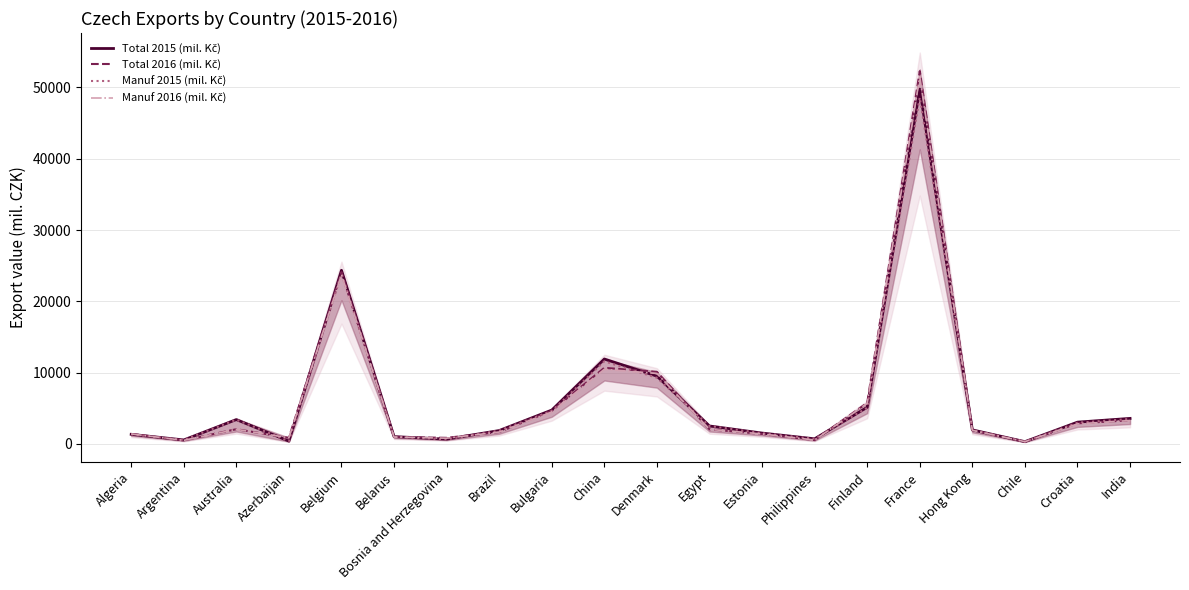

What is the value of the Manuf 2015 (mil. Kč) point at the 7th from the left?

629